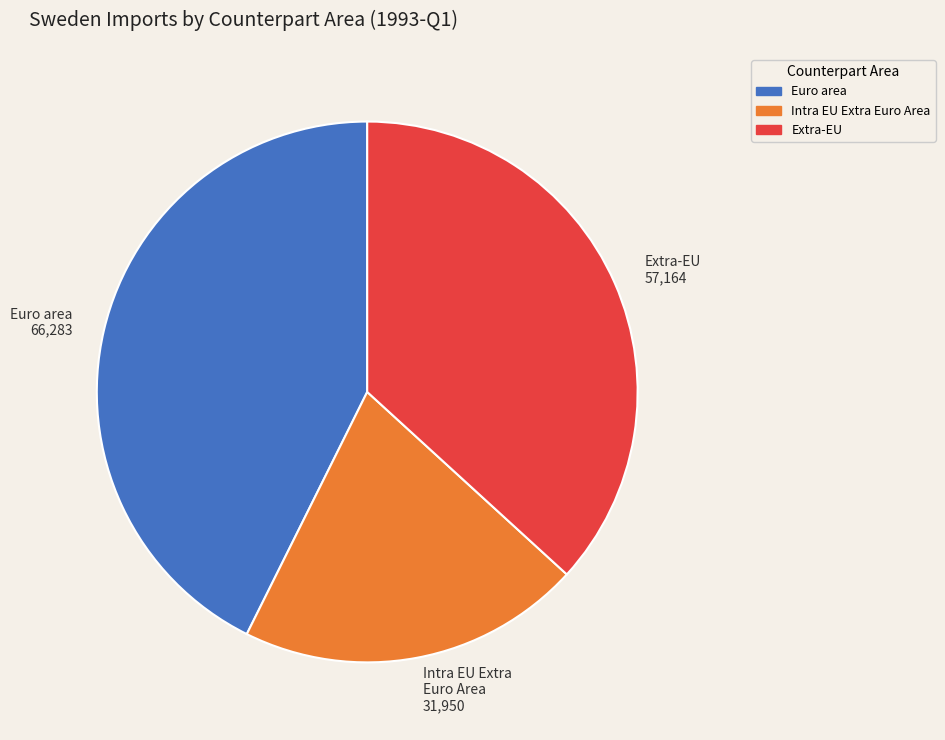

How many slices are in this pie chart?

3